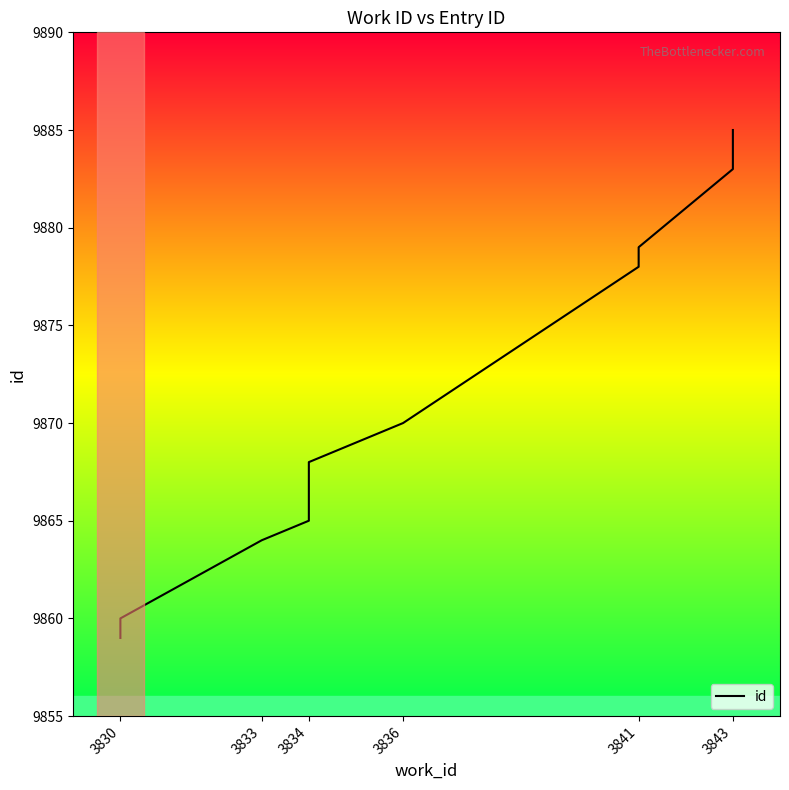

What is the value of the 3rd point from the left?

9864